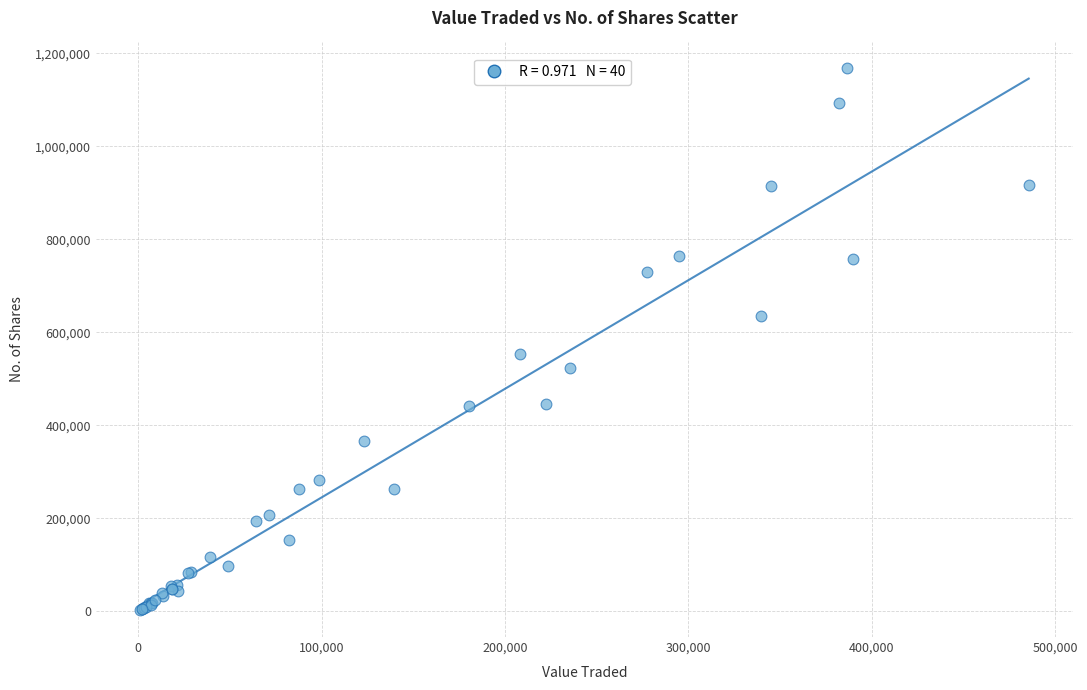

What Y value in the scatter plot is closest to 586142?

552999